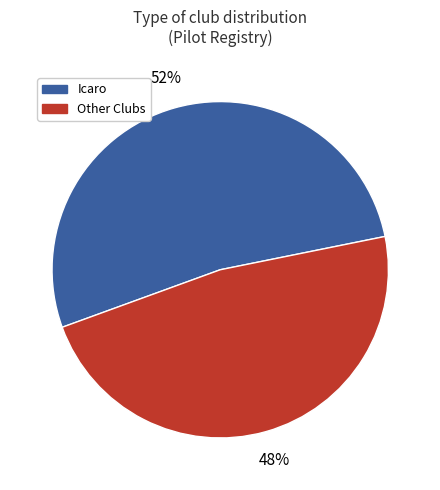

Is there a majority slice in this chart?

Yes